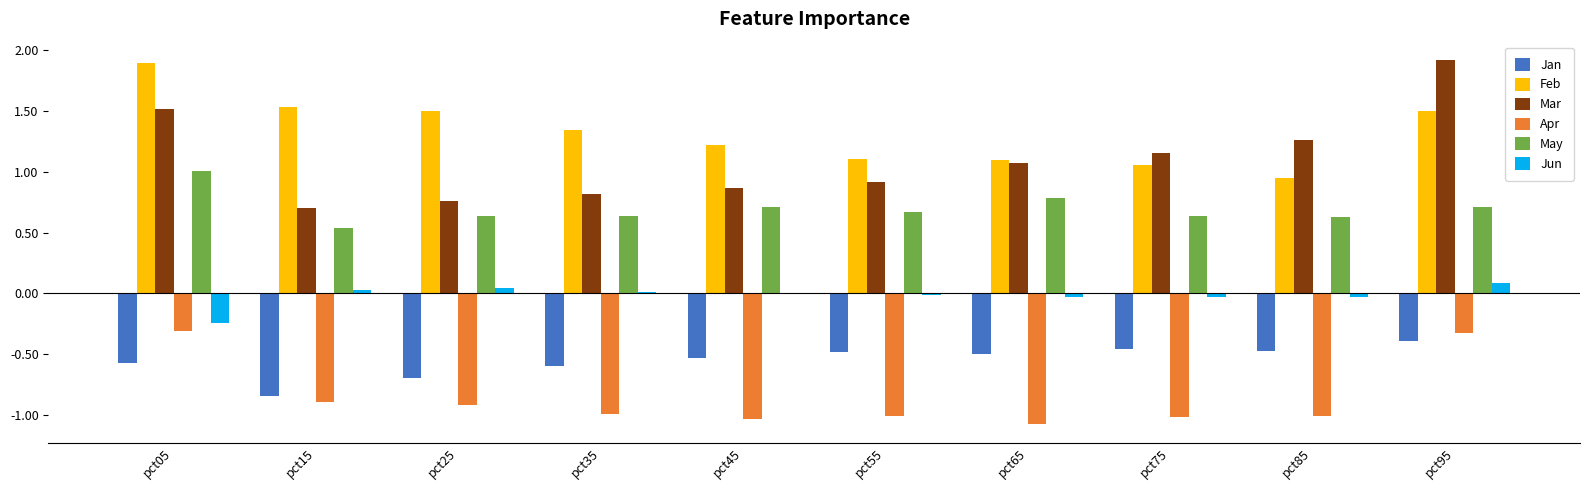

True or false: Apr has a value of -1.1 at pct65.

True